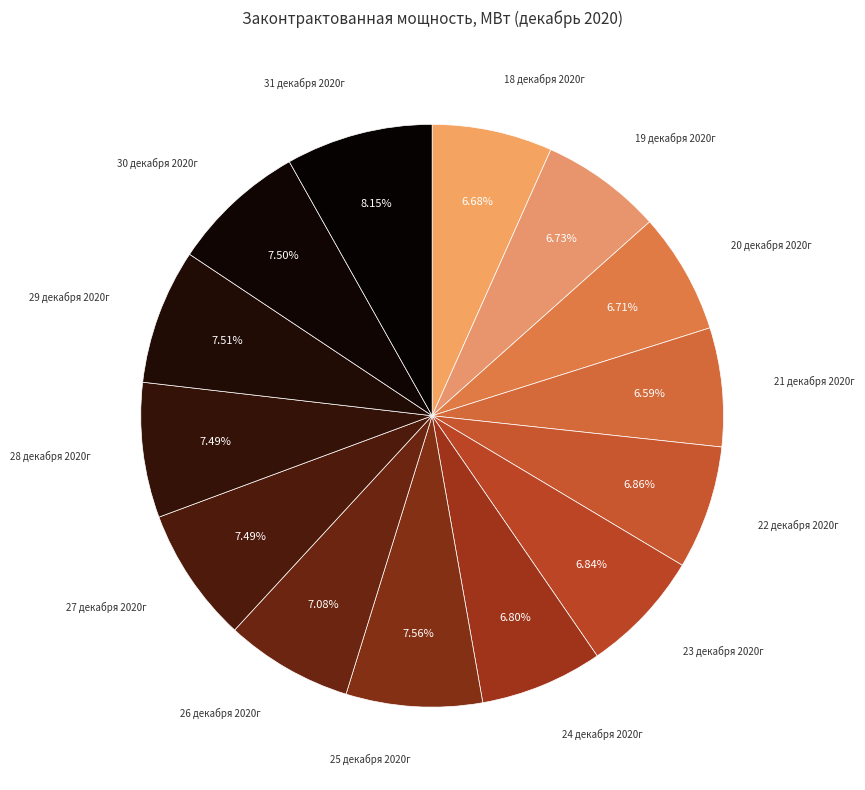

How many segments does this pie chart have?

14